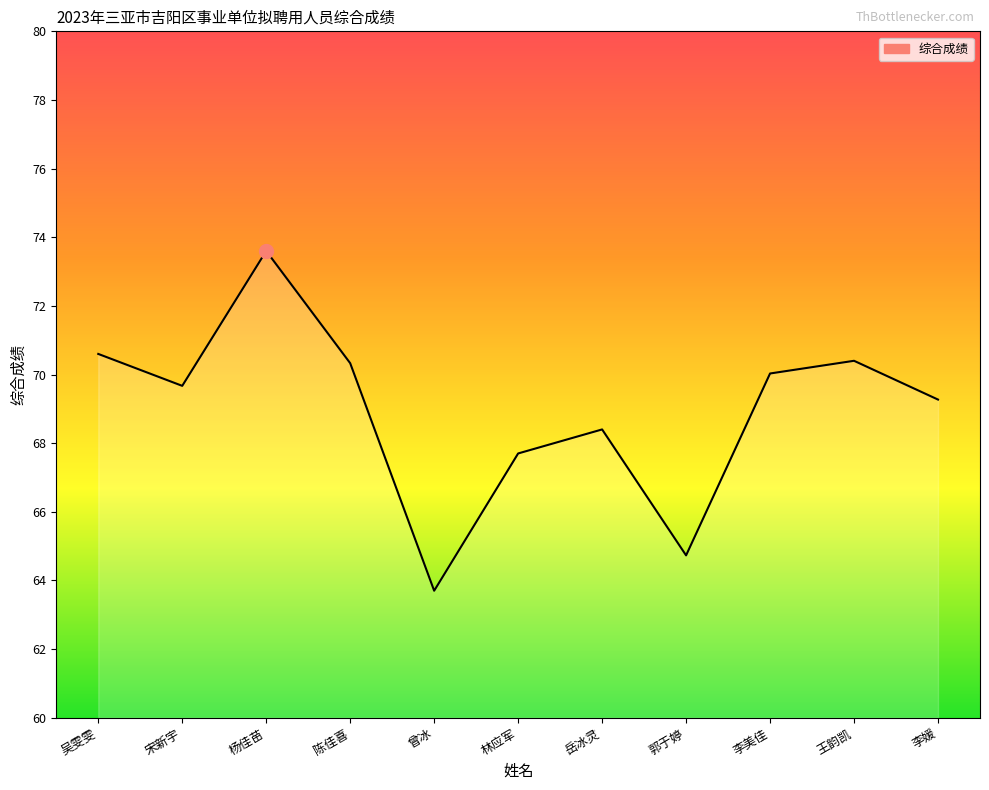

Does the chart have visible grid lines?

No